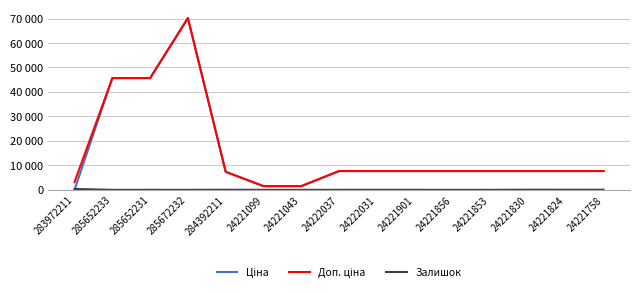

Does the chart have visible grid lines?

Yes